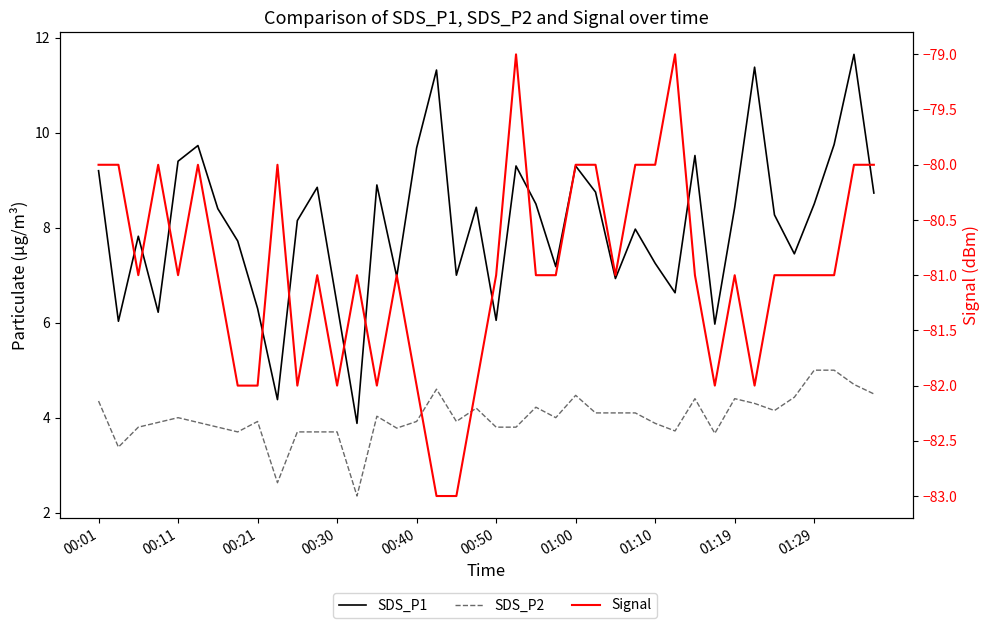

True or false: SDS_P1 has more than 1 points higher than both neighbors.

True